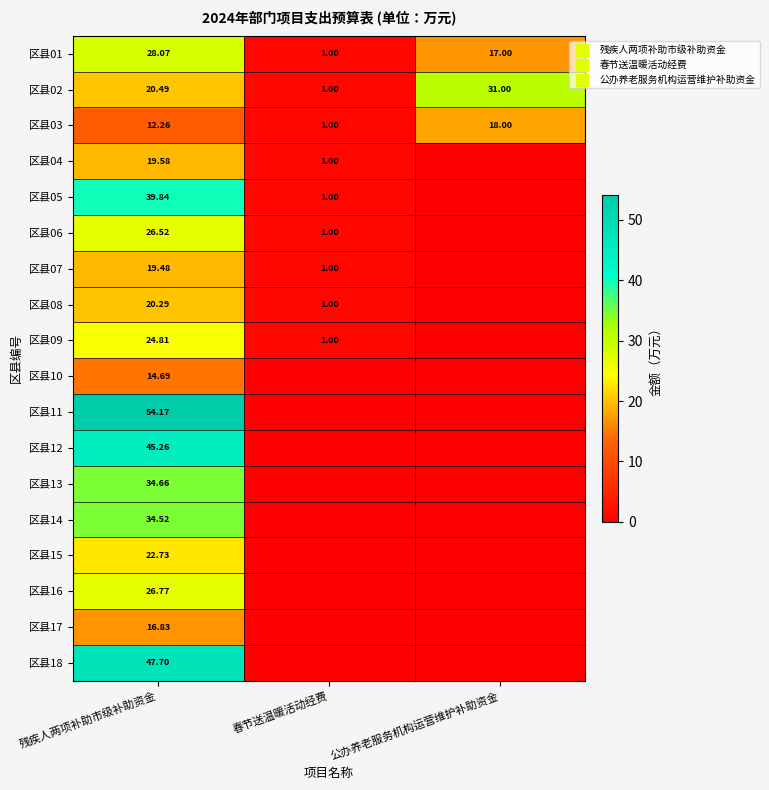

Is the value of 区县11 at 残疾人两项补助市级补助资金 greater than the value of 区县01 at 公办养老服务机构运营维护补助资金?

Yes